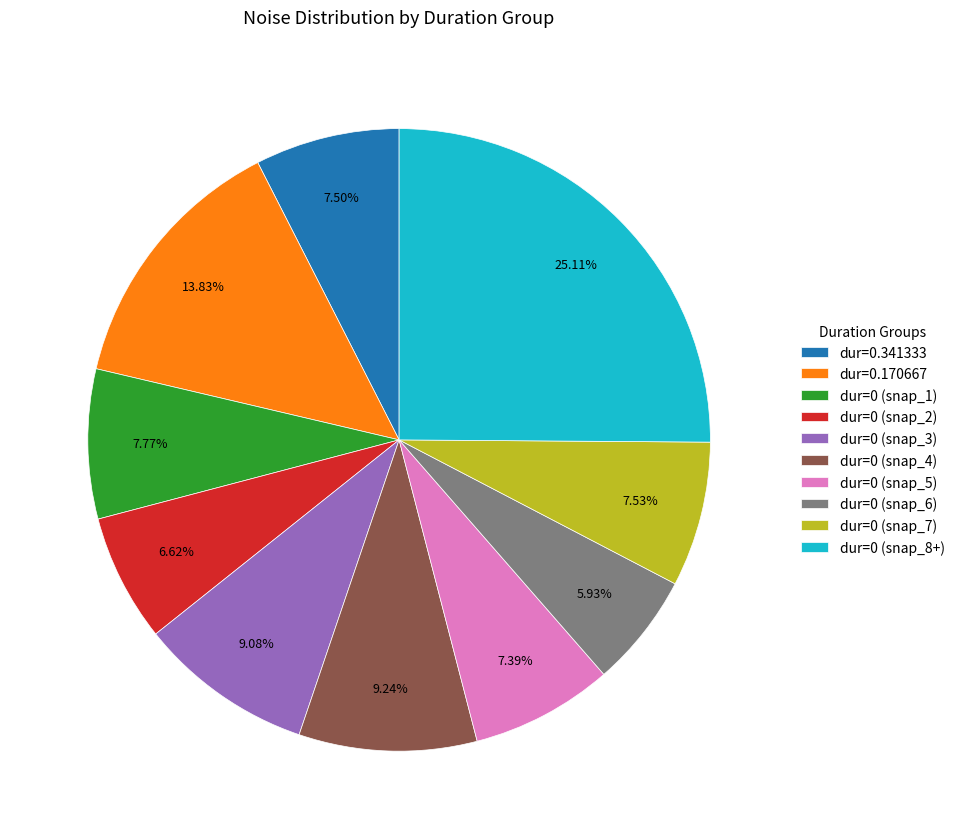

Does dur=0 (snap_5) account for over 50% of the chart?

No